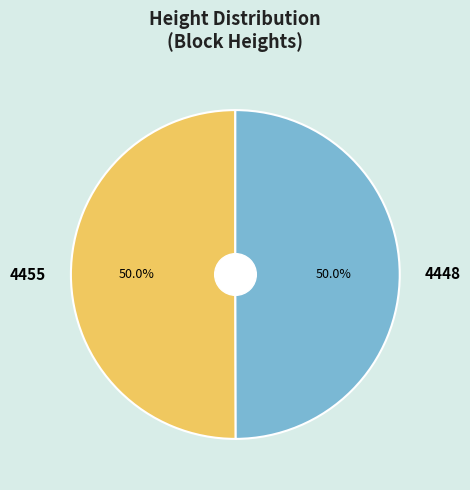

True or false: 4455 accounts for 61% of the total.

False